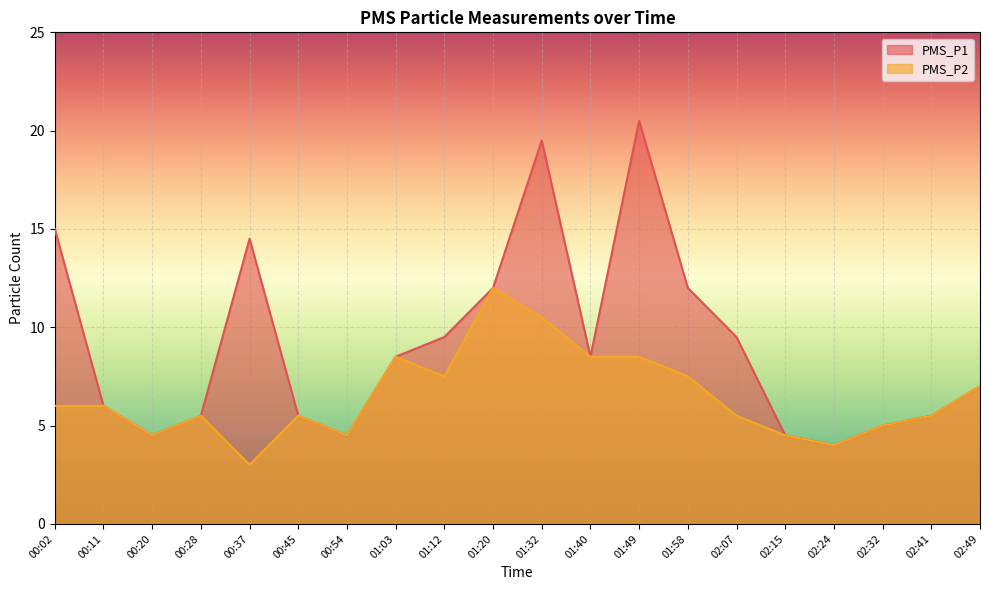

What is the difference between the second highest and second lowest values in the PMS_P1 series?

15.0